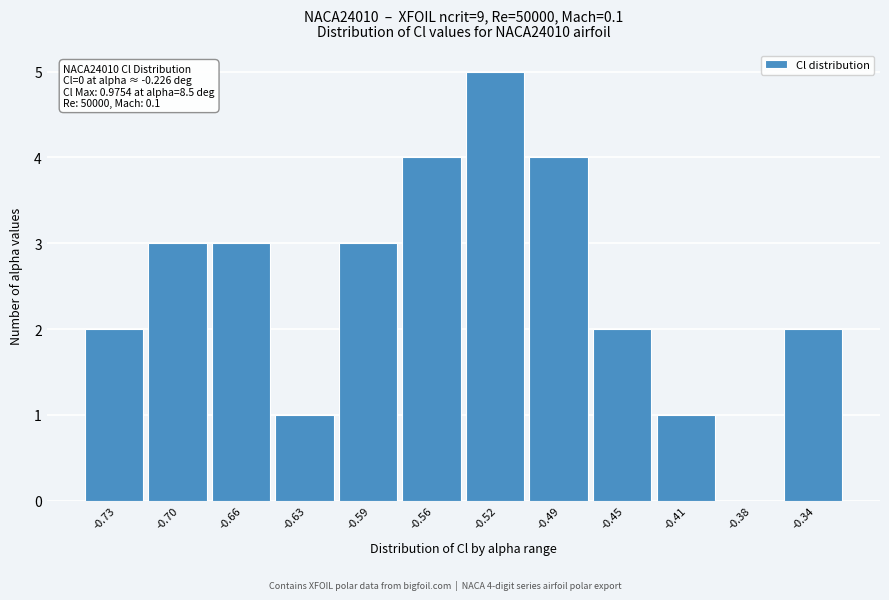

Reading left to right, what are all the values shown in this chart?

-0.73=2	-0.70=3	-0.66=3	-0.63=1	-0.59=3	-0.56=4	-0.52=5	-0.49=4	-0.45=2	-0.41=1	-0.38=0	-0.34=2